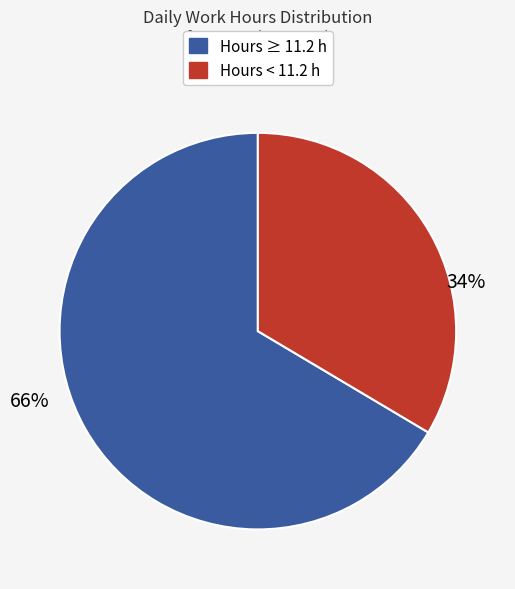

To the nearest percent, what is the average slice percentage?

50%